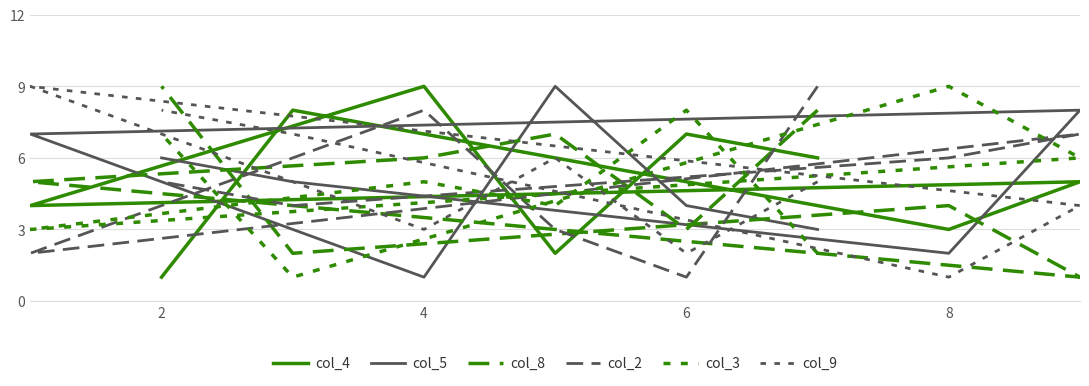

List the series in order of their peak value, highest first.

col_4, col_5, col_8, col_2, col_3, col_9